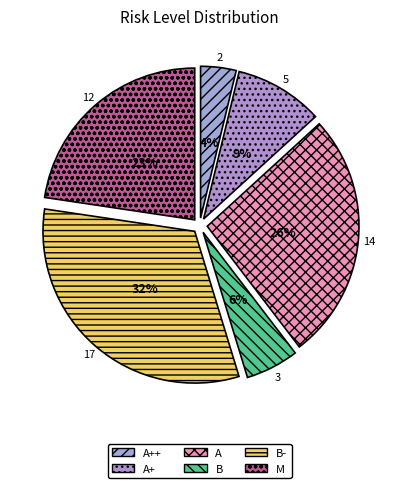

Is there any slice that represents more than half of the pie?

No